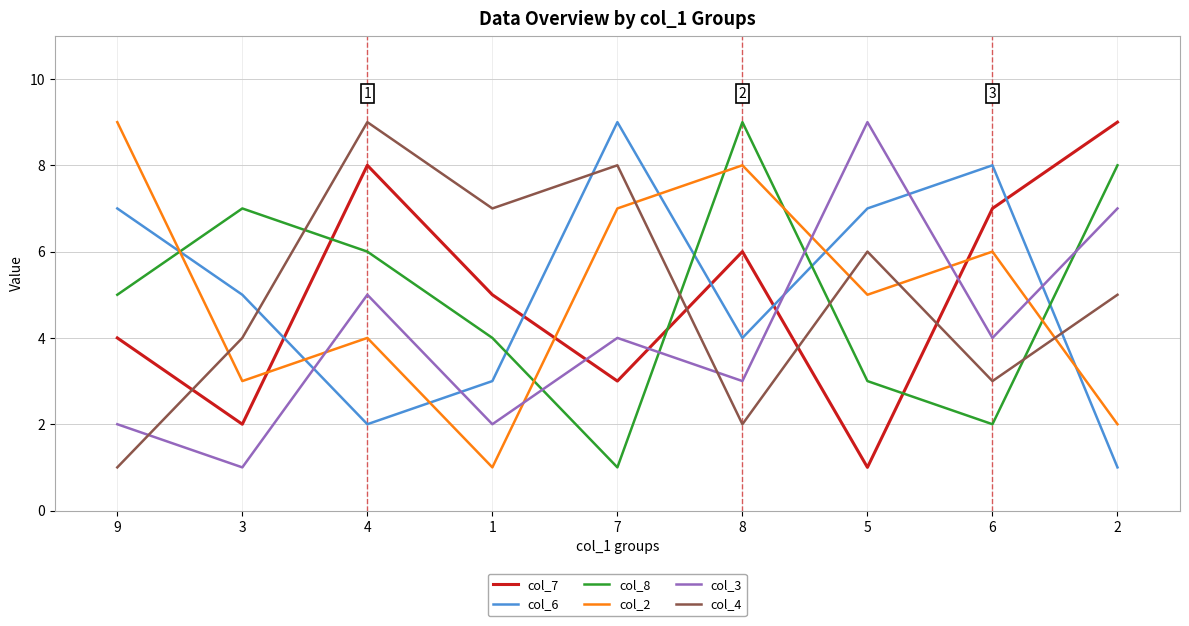

Reading right to left, transcribe all the data shown in this chart.

col_7: 2=9	6=7	5=1	8=6	7=3	1=5	4=8	3=2	9=4
col_6: 2=1	6=8	5=7	8=4	7=9	1=3	4=2	3=5	9=7
col_8: 2=8	6=2	5=3	8=9	7=1	1=4	4=6	3=7	9=5
col_2: 2=2	6=6	5=5	8=8	7=7	1=1	4=4	3=3	9=9
col_3: 2=7	6=4	5=9	8=3	7=4	1=2	4=5	3=1	9=2
col_4: 2=5	6=3	5=6	8=2	7=8	1=7	4=9	3=4	9=1